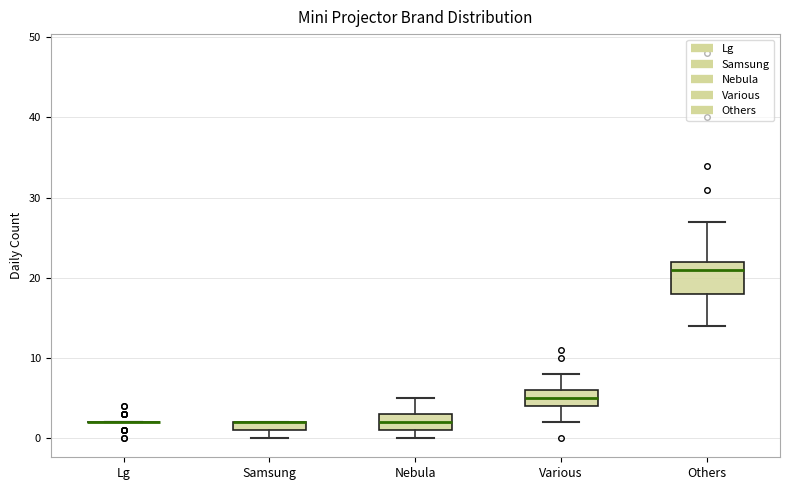

Comparing the boxes themselves (not the whiskers), which one is the tallest?

Others